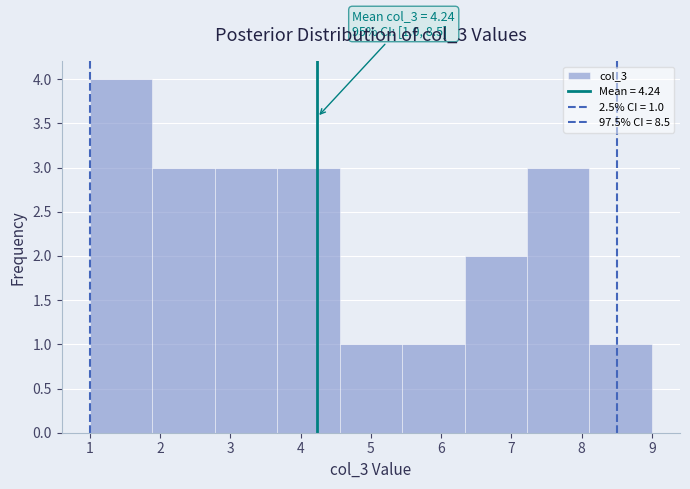

Over which range of the x-axis is the bar tallest?

1.0 to 1.9